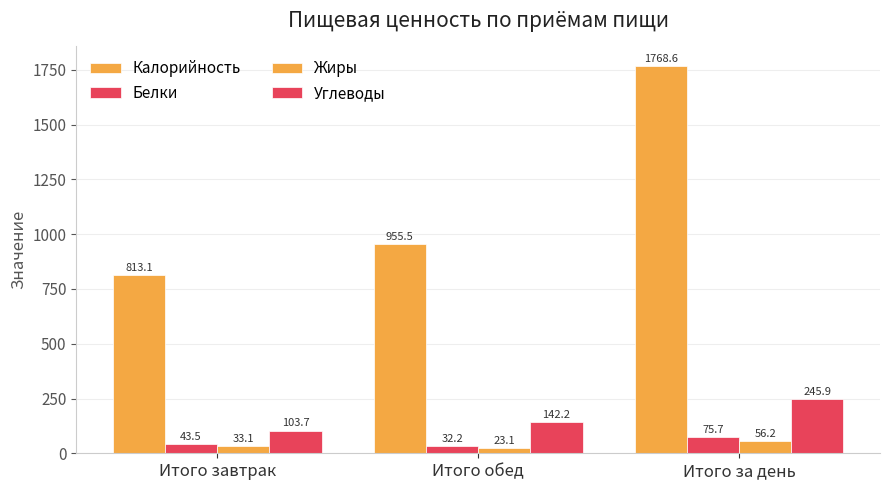

Where does the Жиры series first go above 33?

Итого завтрак